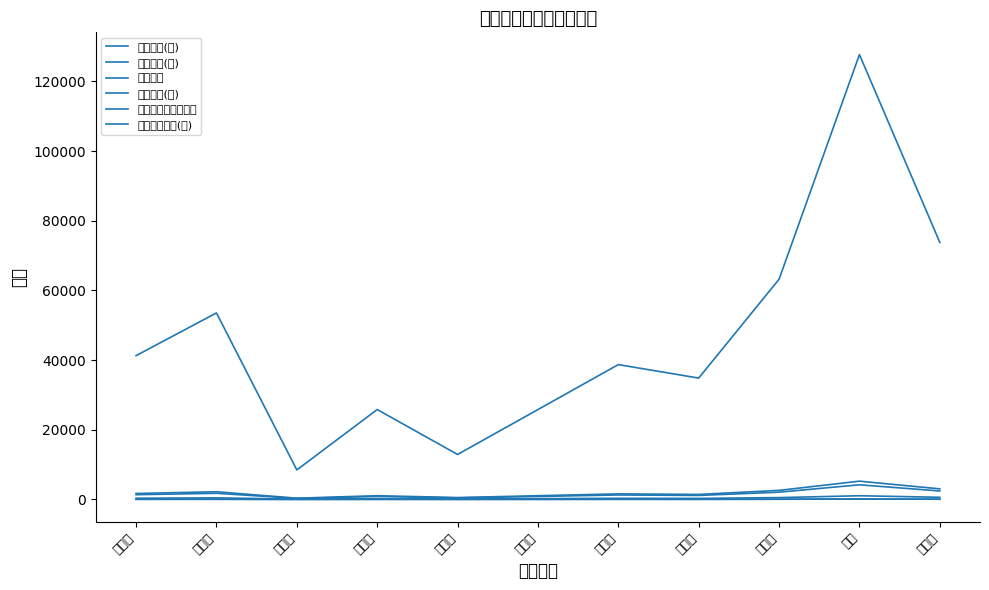

What is the sum of the 种植数量(亩) values at 丁立才 and 李英贵?

77.2